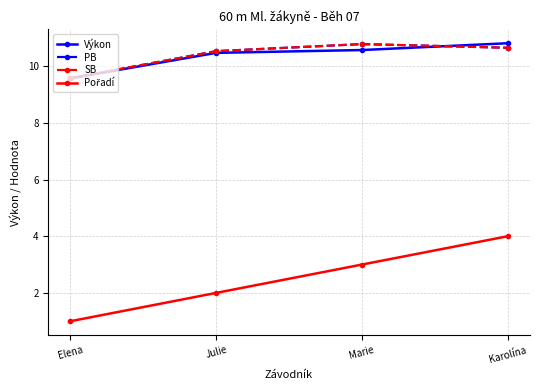

Does the chart have visible grid lines?

Yes